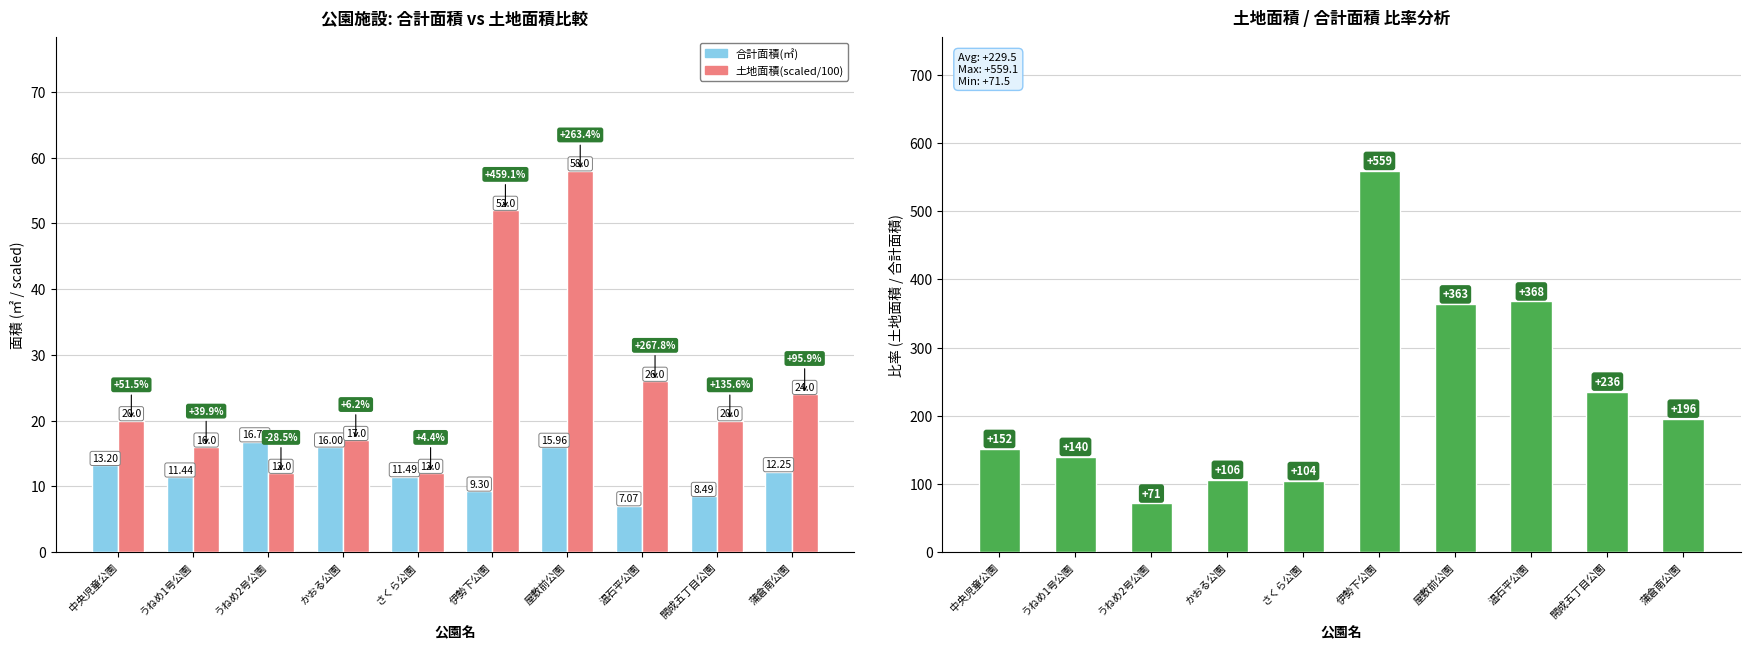

Reading right to left, extract all data points from this chart.

合計面積(㎡): 蒲倉南公園=12.2	開成五丁目公園=8.5	温石平公園=7.1	屋敷前公園=16.0	伊勢下公園=9.3	さくら公園=11.5	かおる公園=16.0	うねめ2号公園=16.8	うねめ1号公園=11.4	中央児童公園=13.2
土地面積(scaled/100): 蒲倉南公園=24.0	開成五丁目公園=20.0	温石平公園=26.0	屋敷前公園=58.0	伊勢下公園=52.0	さくら公園=12.0	かおる公園=17.0	うねめ2号公園=12.0	うねめ1号公園=16.0	中央児童公園=20.0
土地面積/合計面積 比率: 蒲倉南公園=195.9	開成五丁目公園=235.6	温石平公園=367.8	屋敷前公園=363.4	伊勢下公園=559.1	さくら公園=104.4	かおる公園=106.2	うねめ2号公園=71.5	うねめ1号公園=139.9	中央児童公園=151.5